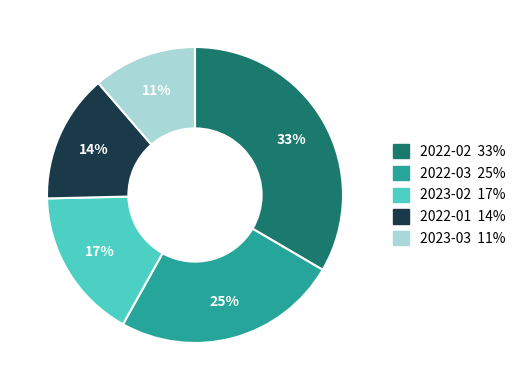

How many segments does this pie chart have?

5